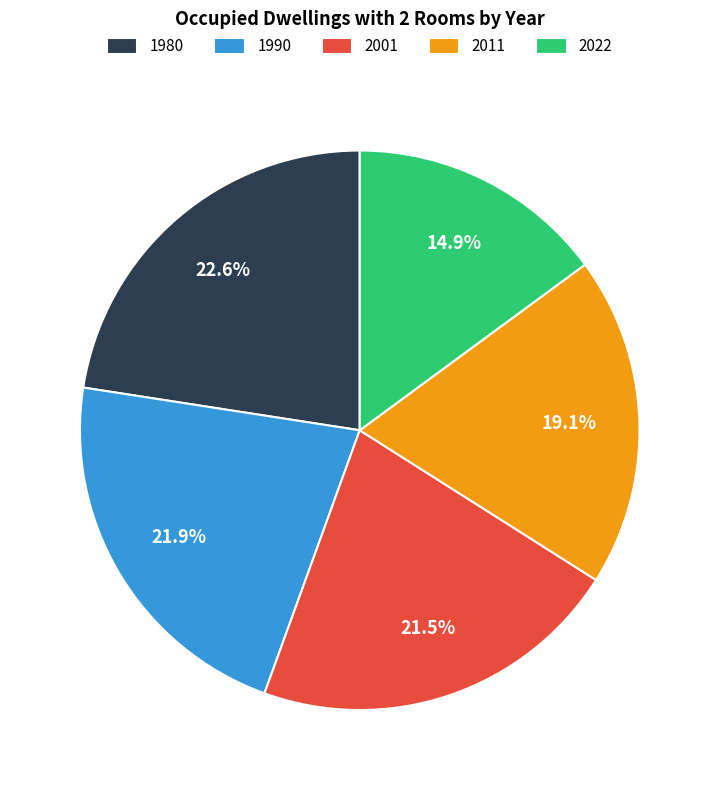

The 2011 slice represents 19% of the pie. True or false?

True